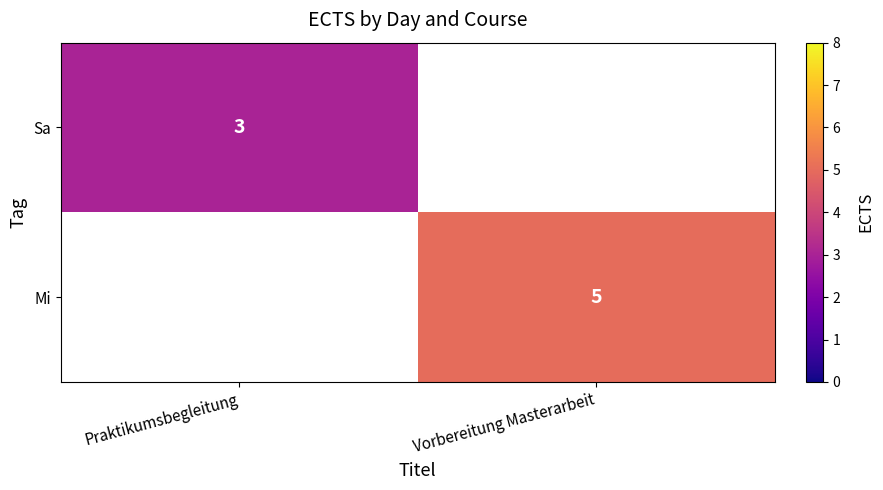

The value of Sa at Praktikumsbegleitung is 3. True or false?

True